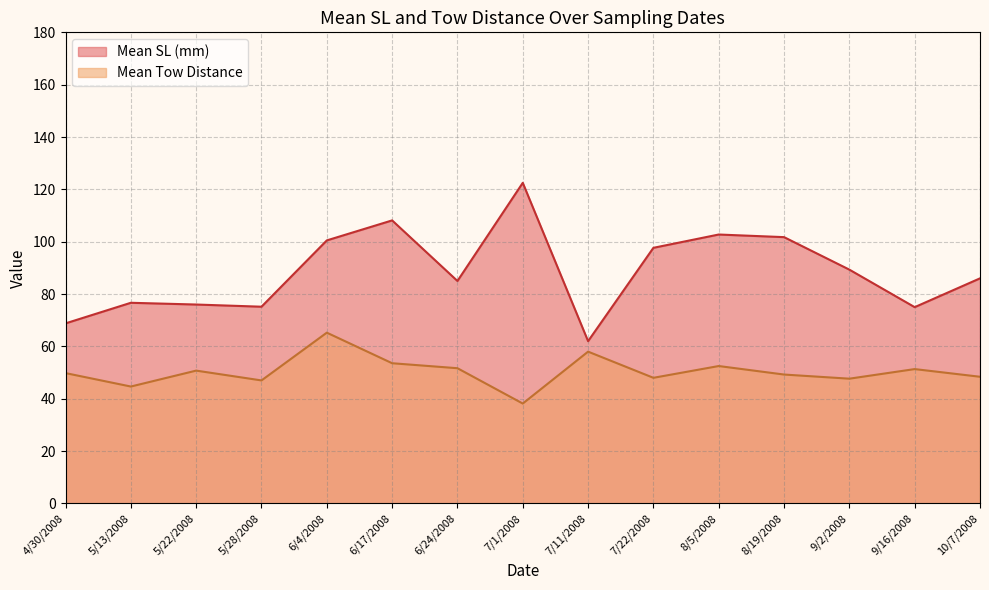

Which category has the lowest value across all series?

7/1/2008